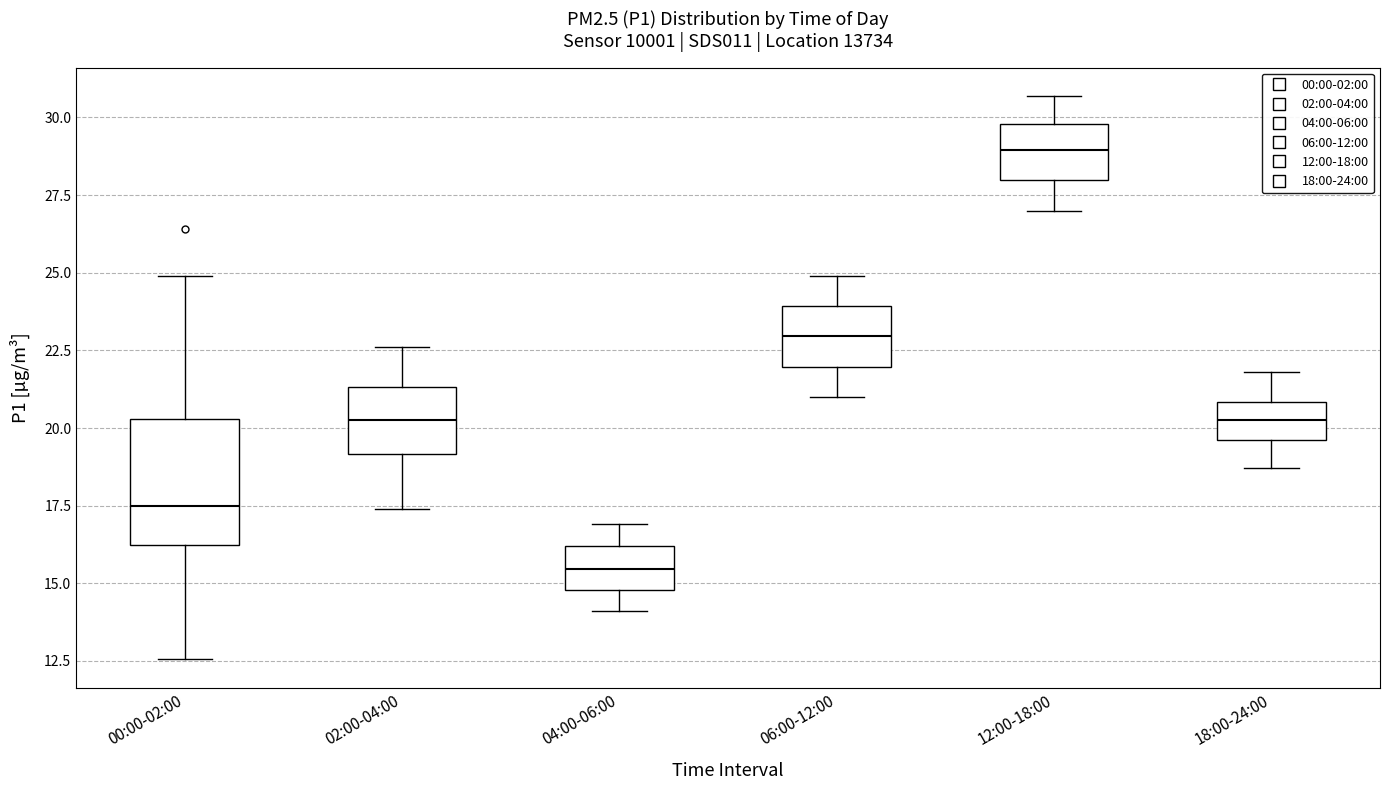

Where does the upper whisker of the box for 18:00-24:00 end on the y-axis? The values are not printed on the chart, so give them approximately, as read against the axis.

22.0